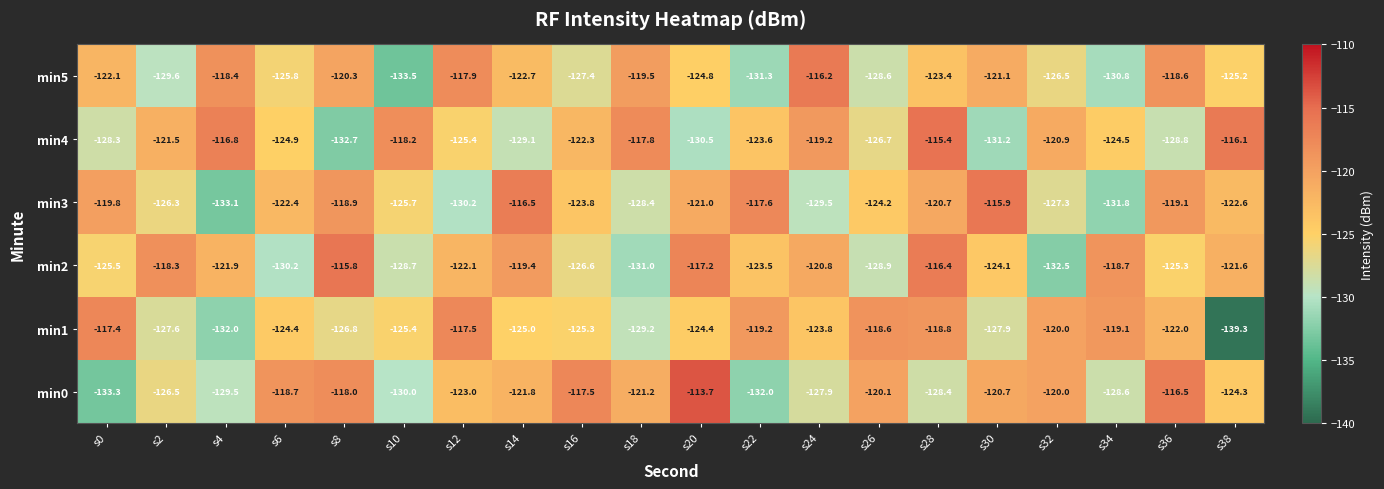

At which label does min4 first exceed -123?

s2